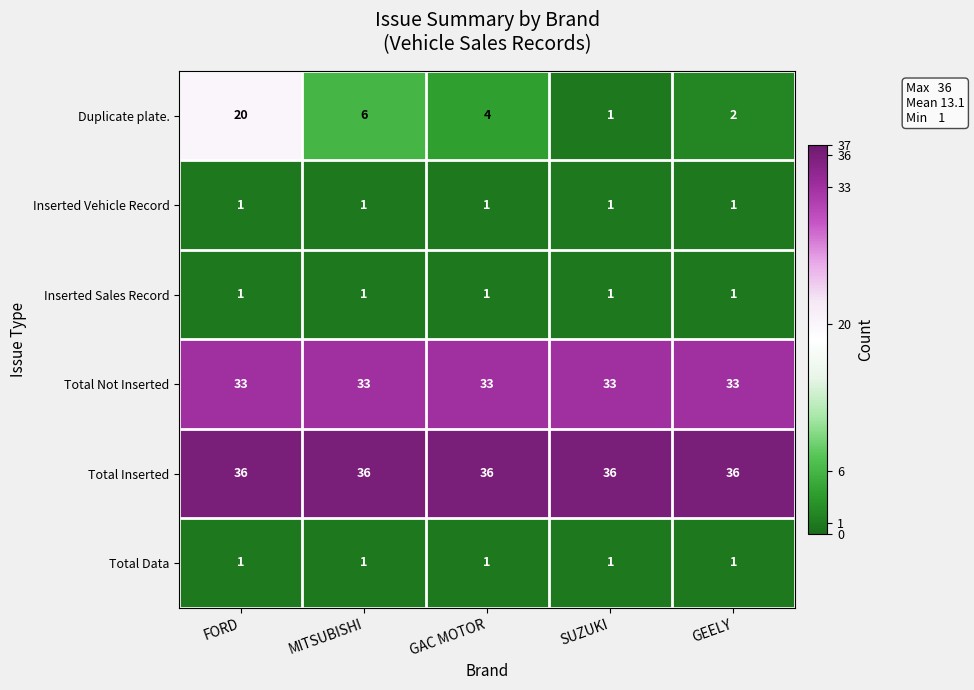

Reading left to right, extract all data points from this chart.

Duplicate plate.: FORD=20	MITSUBISHI=6	GAC MOTOR=4	SUZUKI=1	GEELY=2
Inserted Vehicle Record: FORD=1	MITSUBISHI=1	GAC MOTOR=1	SUZUKI=1	GEELY=1
Inserted Sales Record: FORD=1	MITSUBISHI=1	GAC MOTOR=1	SUZUKI=1	GEELY=1
Total Not Inserted: FORD=33	MITSUBISHI=33	GAC MOTOR=33	SUZUKI=33	GEELY=33
Total Inserted: FORD=36	MITSUBISHI=36	GAC MOTOR=36	SUZUKI=36	GEELY=36
Total Data: FORD=1	MITSUBISHI=1	GAC MOTOR=1	SUZUKI=1	GEELY=1